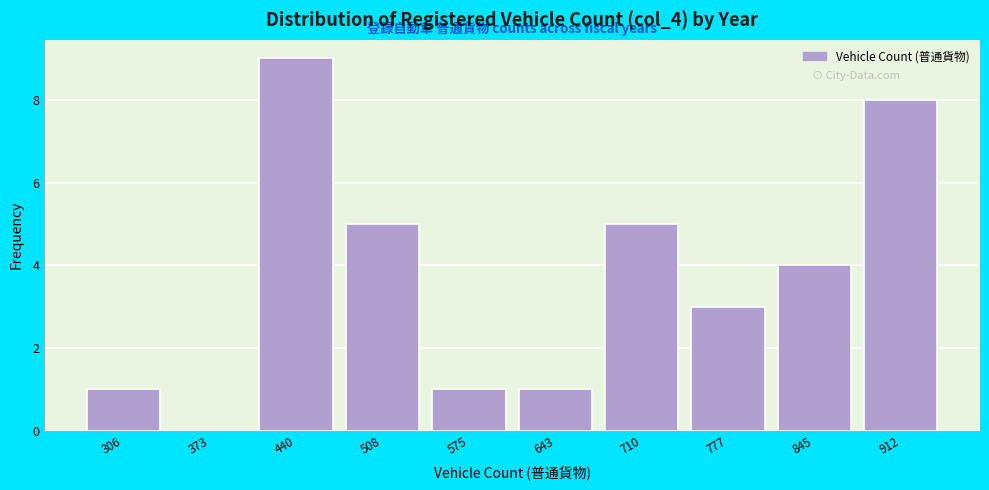

Reading right to left, list all the values displayed in this chart.

912=8	845=4	777=3	710=5	643=1	575=1	508=5	440=9	373=0	306=1